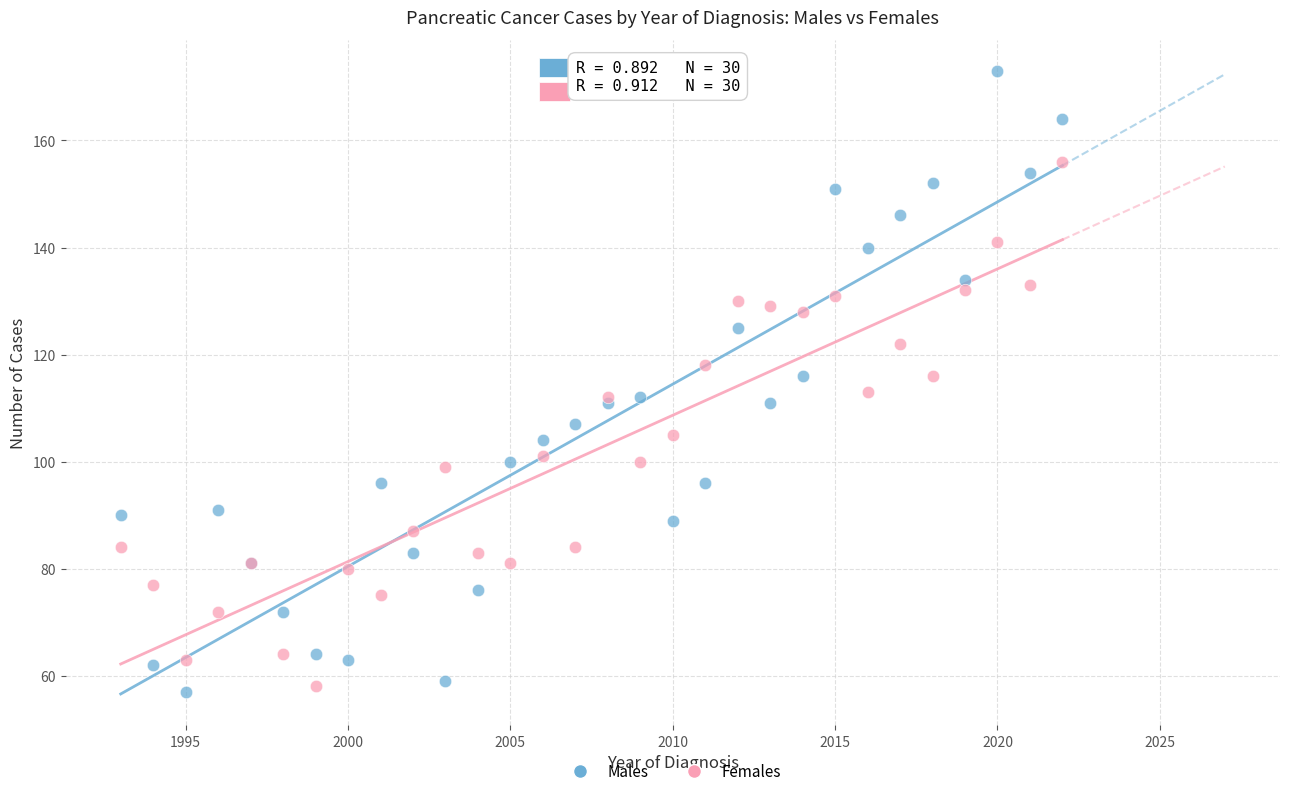

Which series contains the highest Y value?

Males